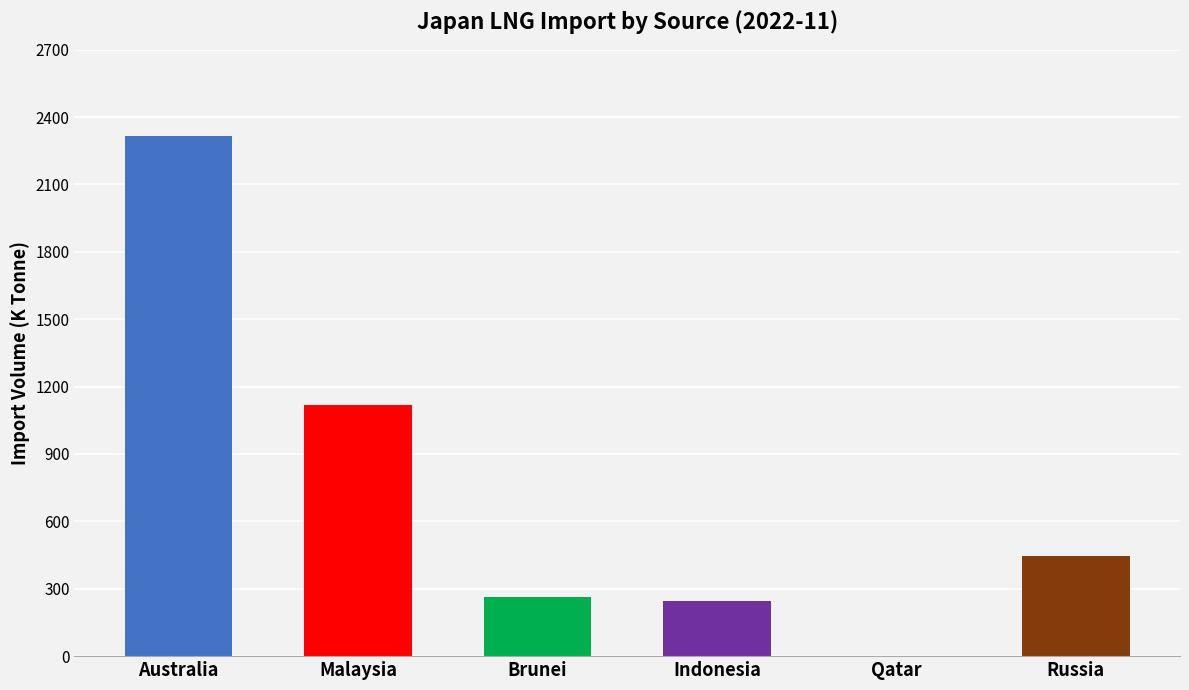

Rank the categories by value from highest to lowest.

Australia, Malaysia, Russia, Brunei, Indonesia, Qatar